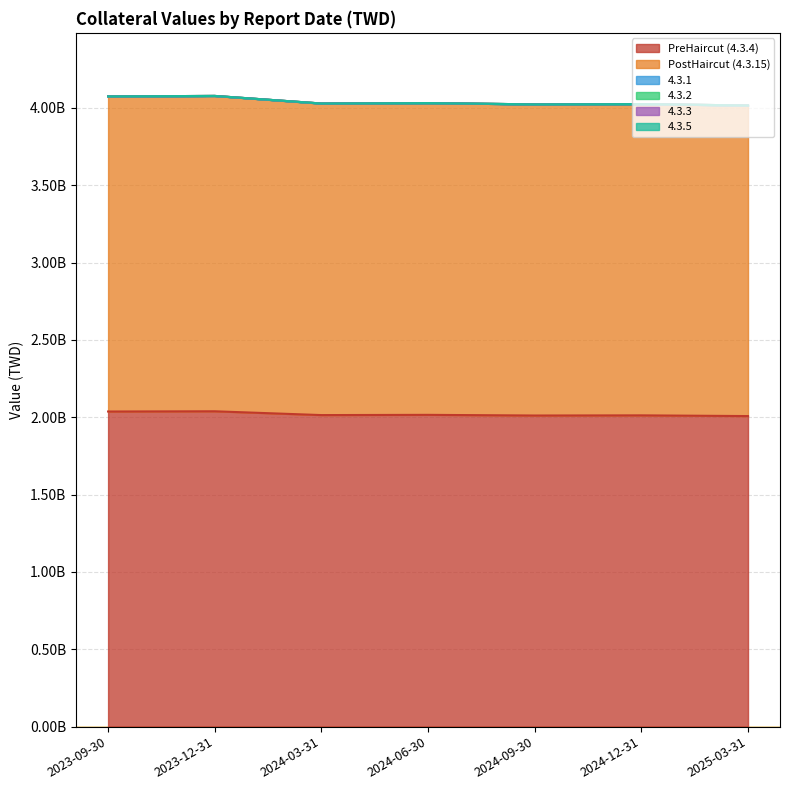

What is the greatest value displayed?

2038504784